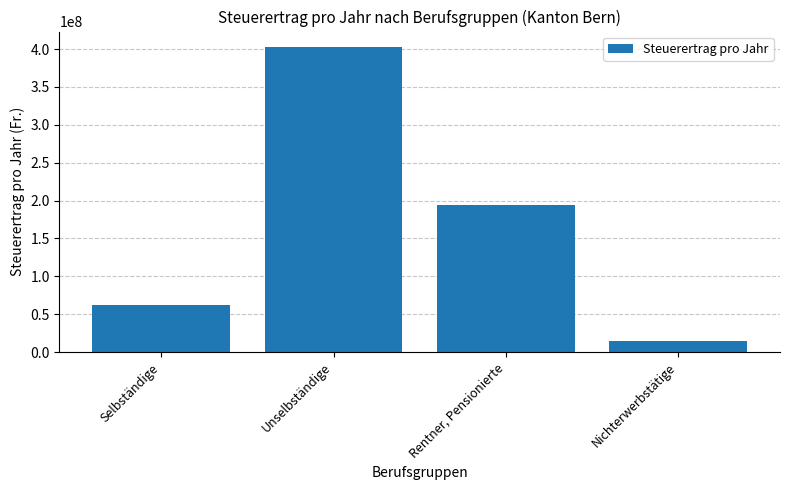

How many bars are there in total?

4